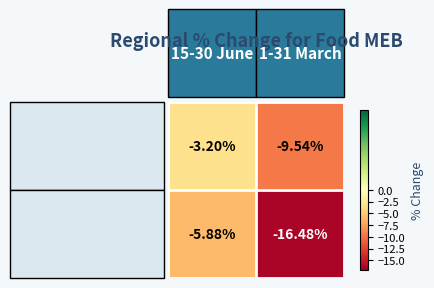

Which series has the largest range (max minus min)?

West Nile